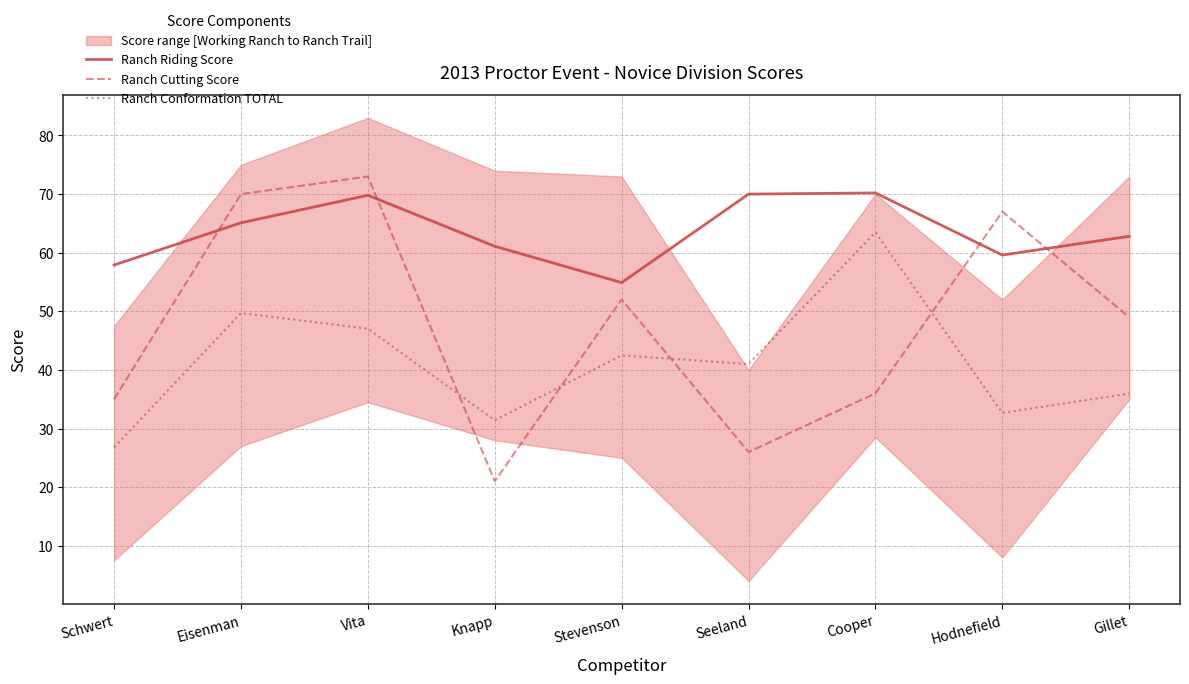

How many data points in Ranch Conformation TOTAL are above 41?

4